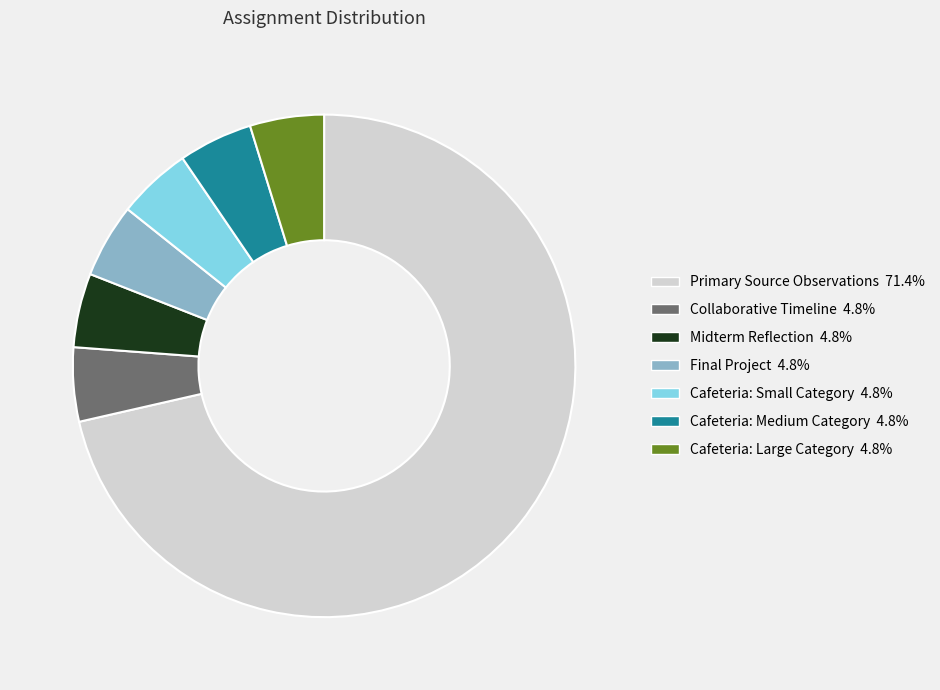

The Midterm Reflection slice represents 14% of the pie. True or false?

False